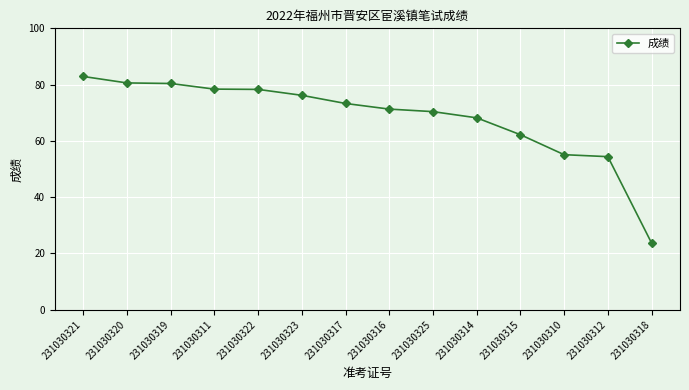

Read the value at 231030322.

78.3